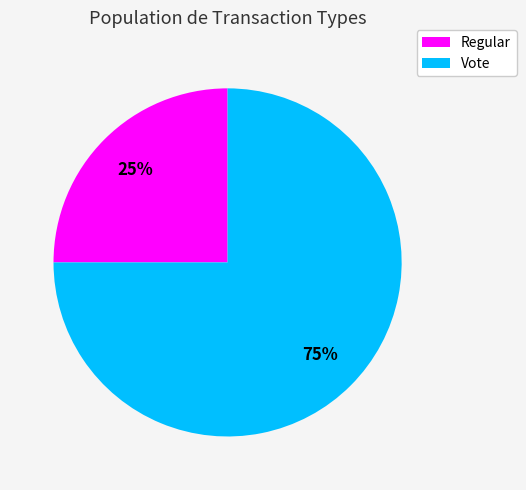

True or false: Vote accounts for 83% of the total.

False